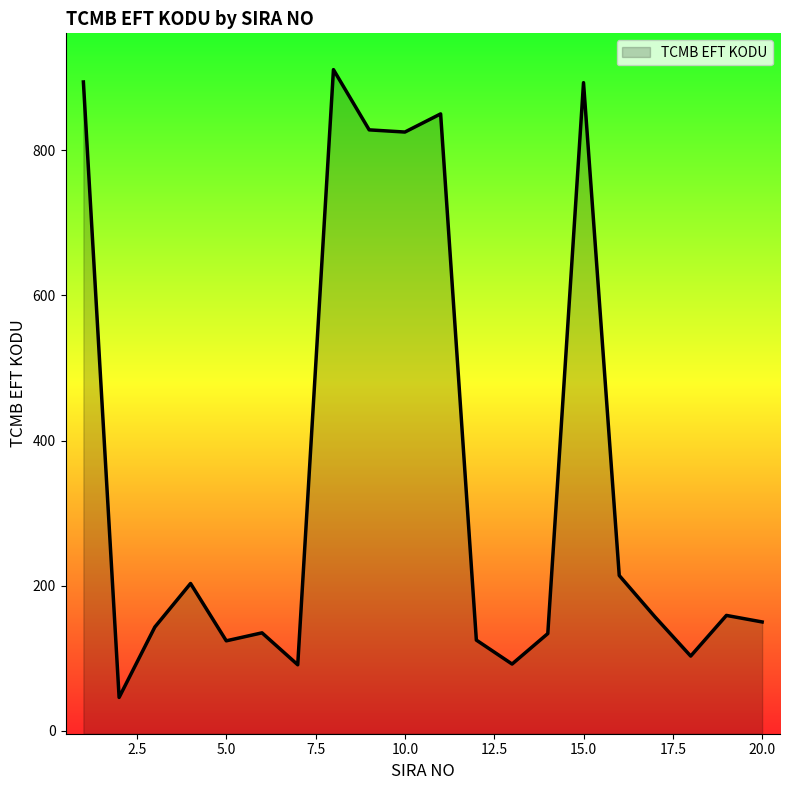

What is the value of the 15th point from the left?

893